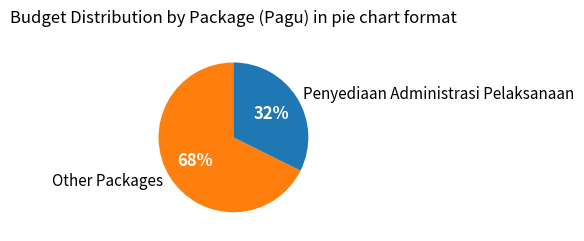

To the nearest percent, what percentage of the pie is Penyediaan Administrasi Pelaksanaan?

32%